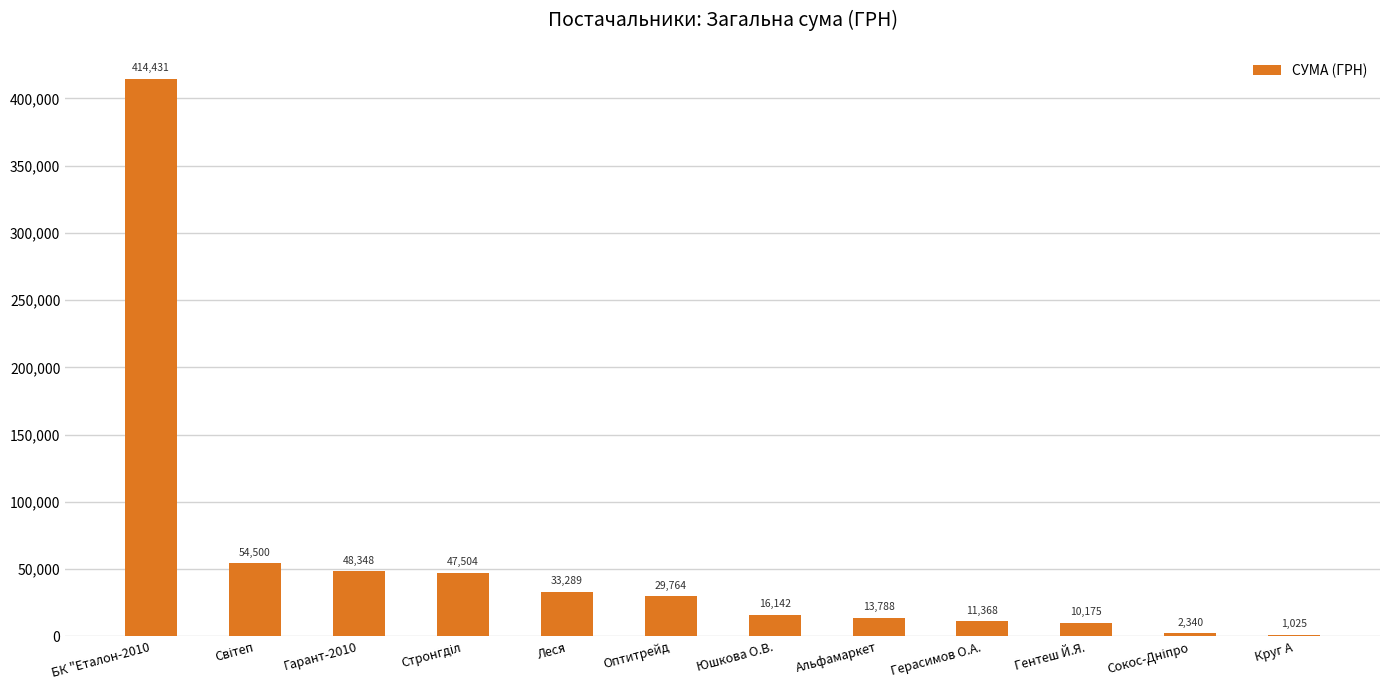

What is the greatest value displayed?

414430.6